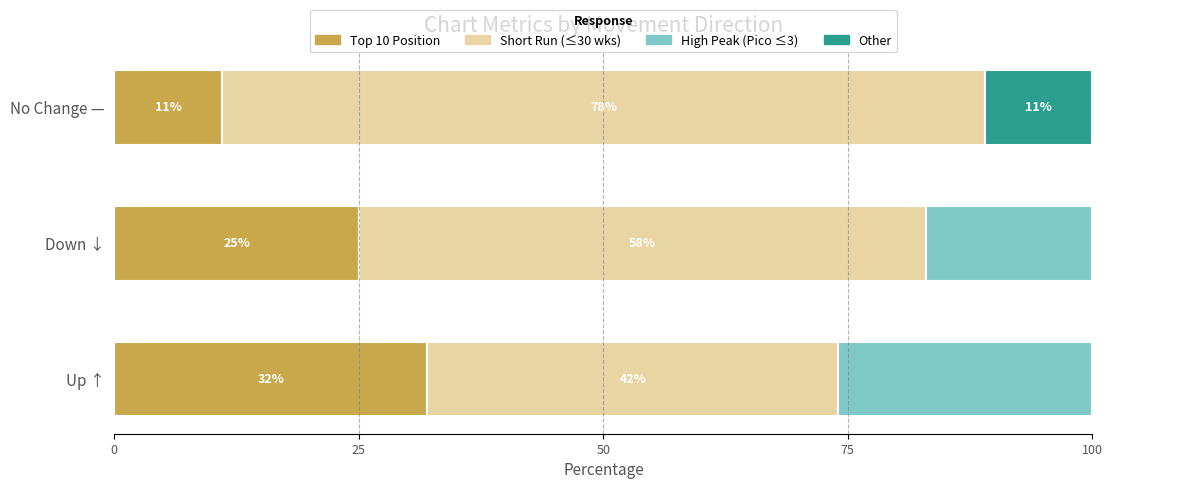

Is the value of Top 10 Position at 0 greater than the value of Other at 0?

Yes